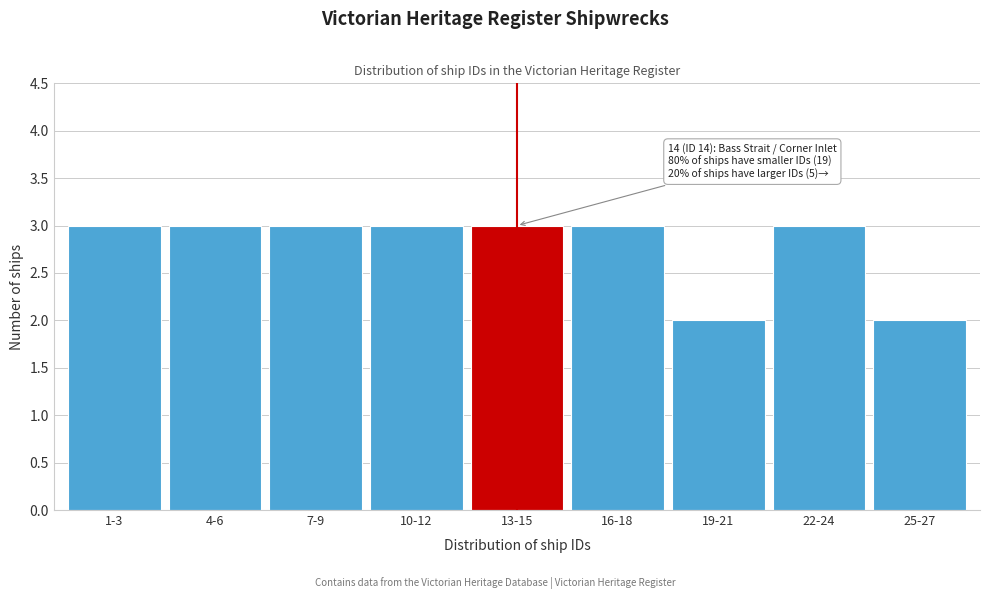

Reading right to left, extract all data points from this chart.

25-27=2	22-24=3	19-21=2	16-18=3	13-15=3	10-12=3	7-9=3	4-6=3	1-3=3